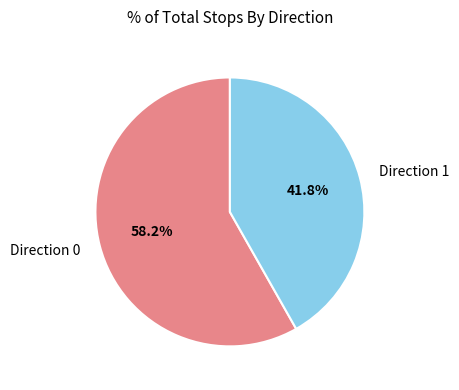

Is the sum of Direction 0 and Direction 1 greater than half?

Yes